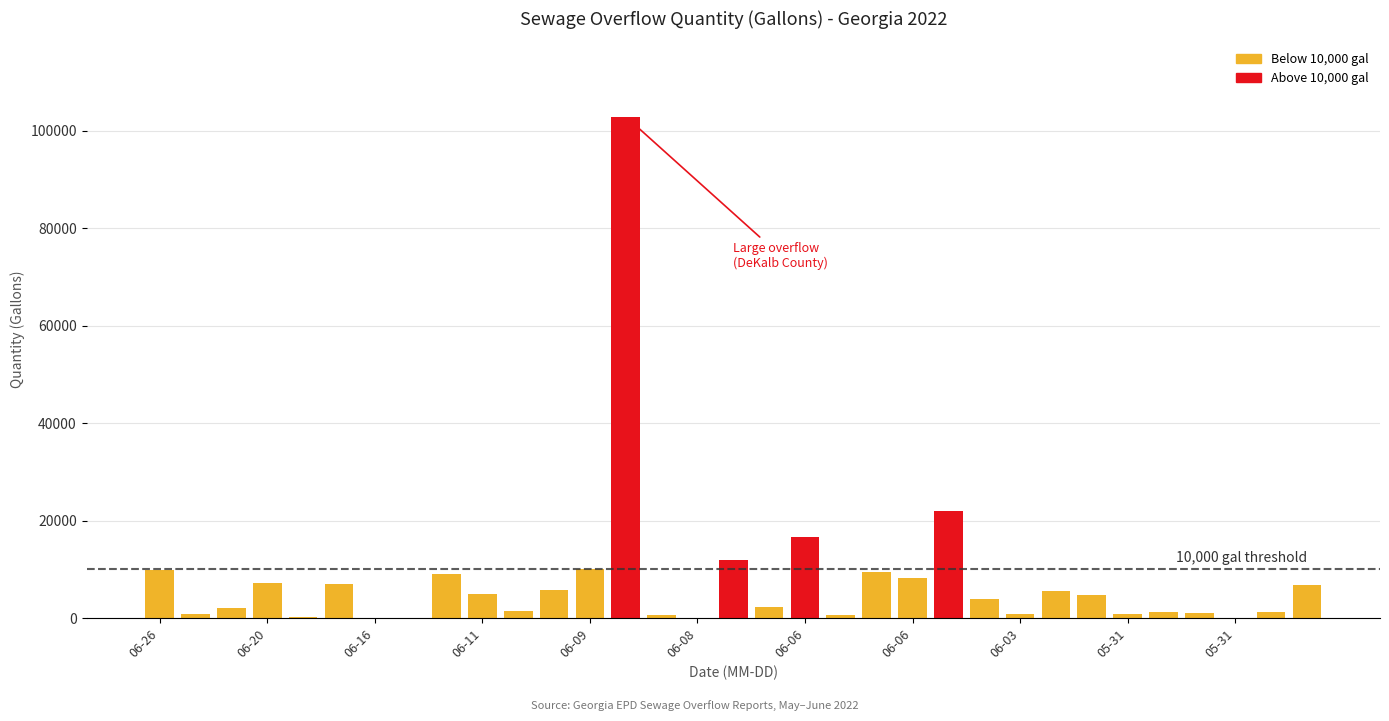

What is the sum of all values?

259478